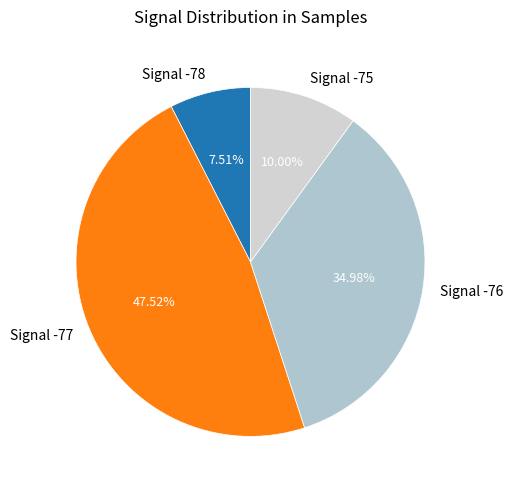

Does any single category account for the majority?

No